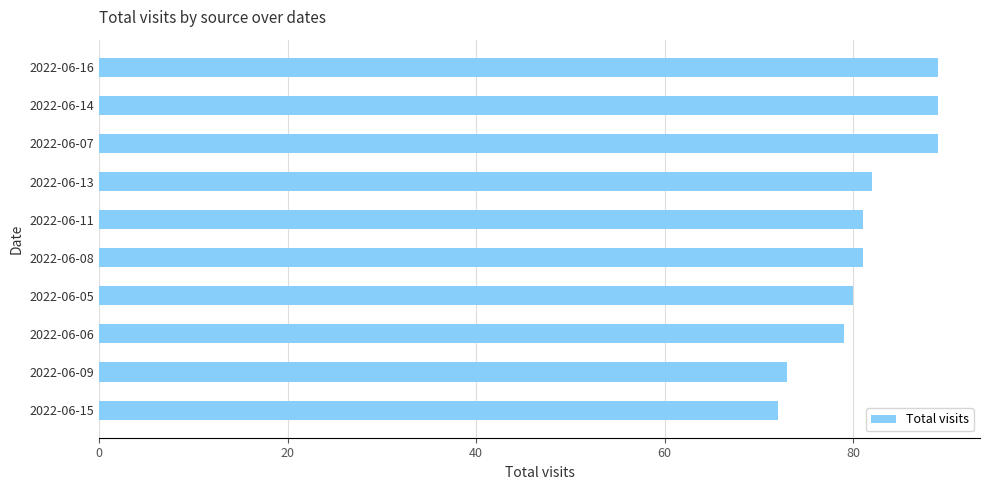

Reading top to bottom, transcribe all the data shown in this chart.

2022-06-16=89	2022-06-14=89	2022-06-07=89	2022-06-13=82	2022-06-11=81	2022-06-08=81	2022-06-05=80	2022-06-06=79	2022-06-09=73	2022-06-15=72